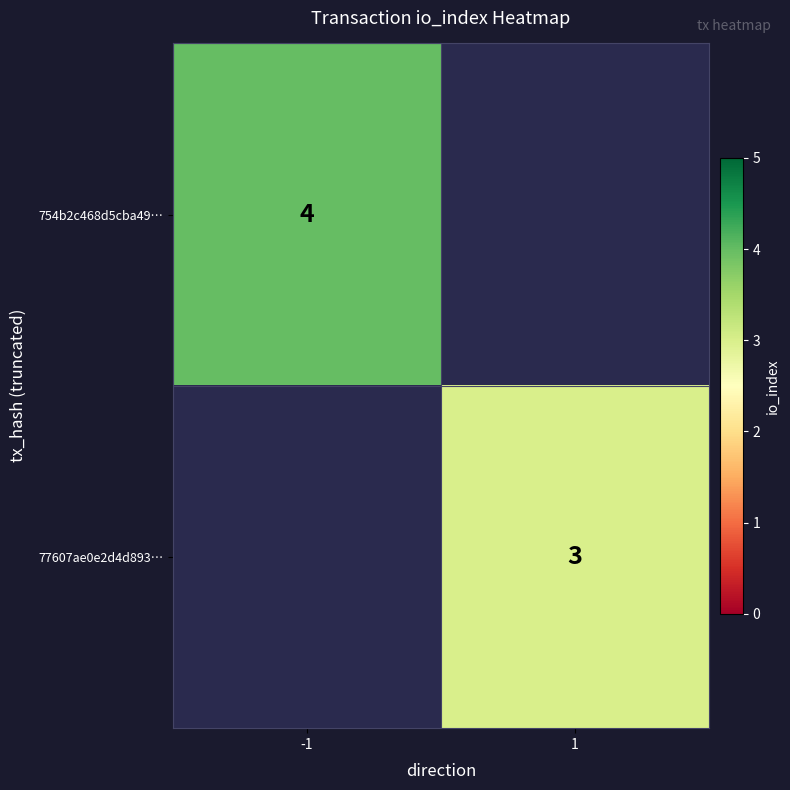

The value of 77607ae0e2d4d893… at 1 is 1.1. True or false?

False